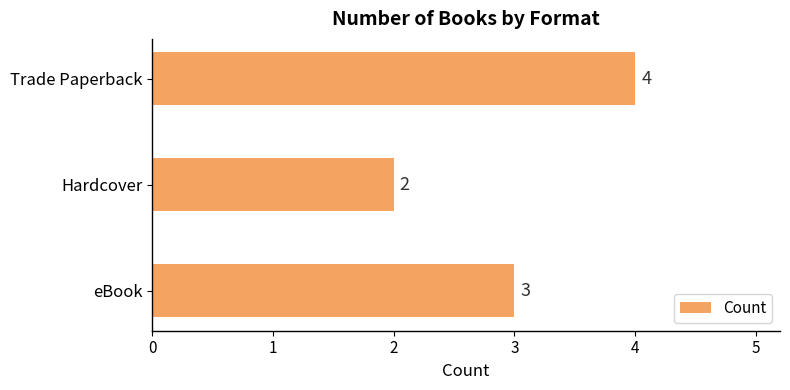

How many values are between 2 and 4?

3